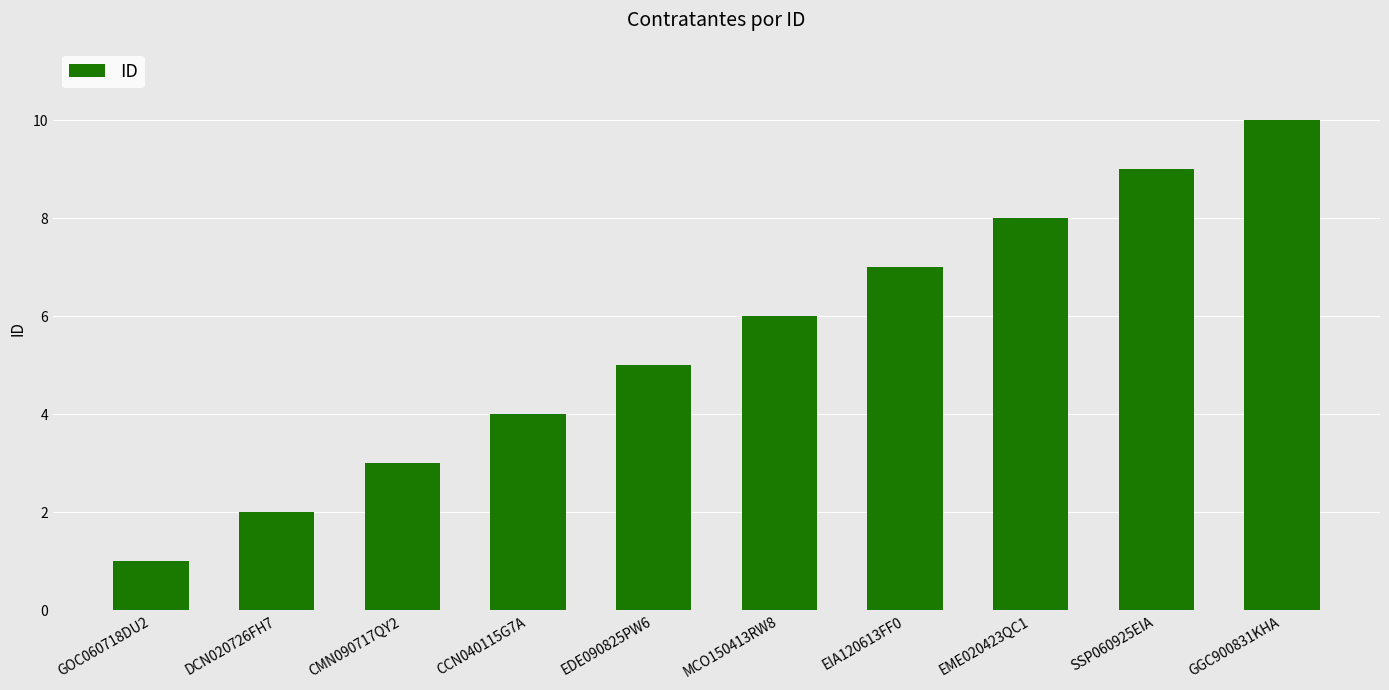

List the labels in order of value, smallest first.

GOC060718DU2, DCN020726FH7, CMN090717QY2, CCN040115G7A, EDE090825PW6, MCO150413RW8, EIA120613FF0, EME020423QC1, SSP060925EIA, GGC900831KHA